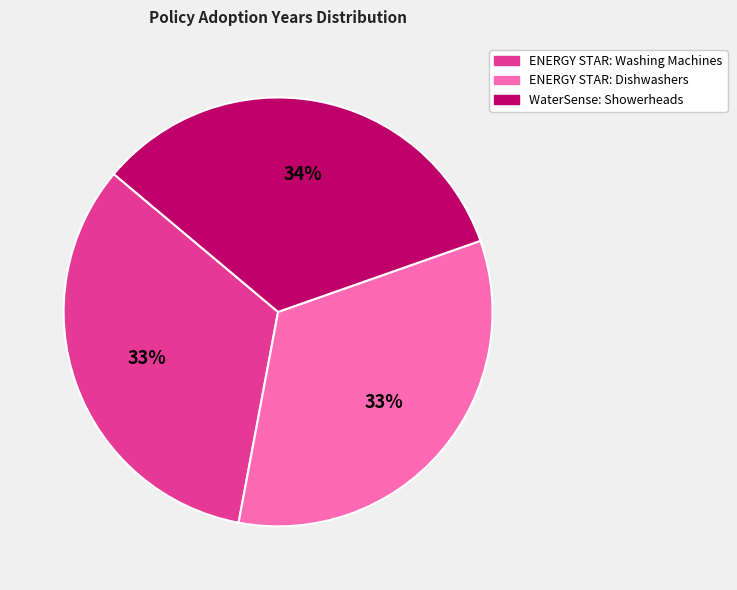

Does ENERGY STAR: Dishwashers represent more than half of the total?

No